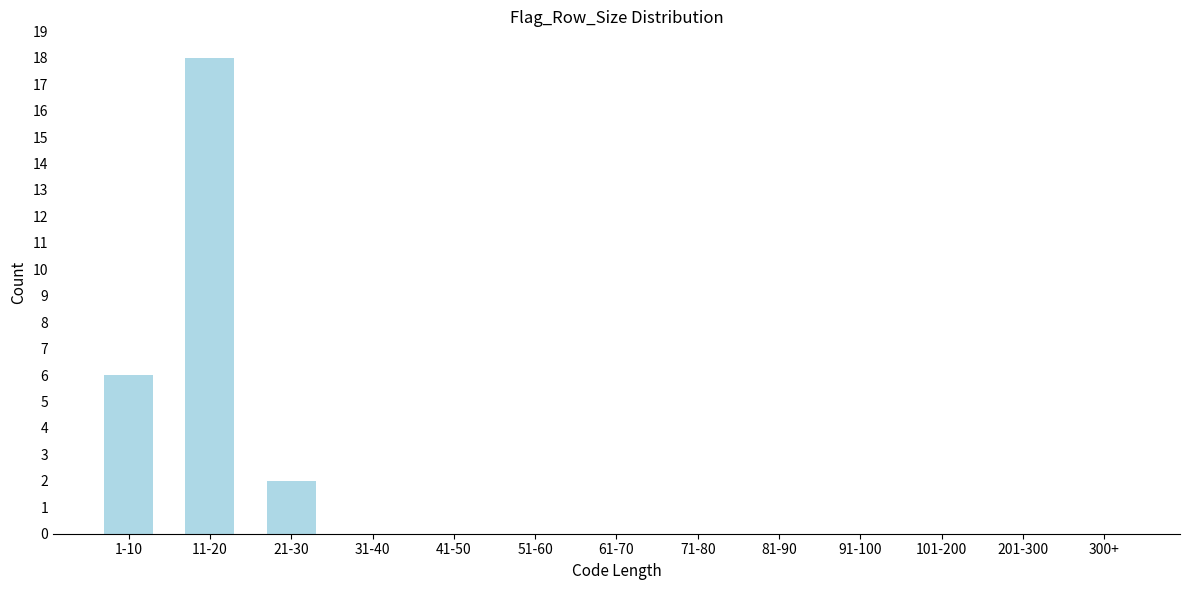

Reading left to right, extract all data points from this chart.

1-10=6	11-20=18	21-30=2	31-40=0	41-50=0	51-60=0	61-70=0	71-80=0	81-90=0	91-100=0	101-200=0	201-300=0	300+=0